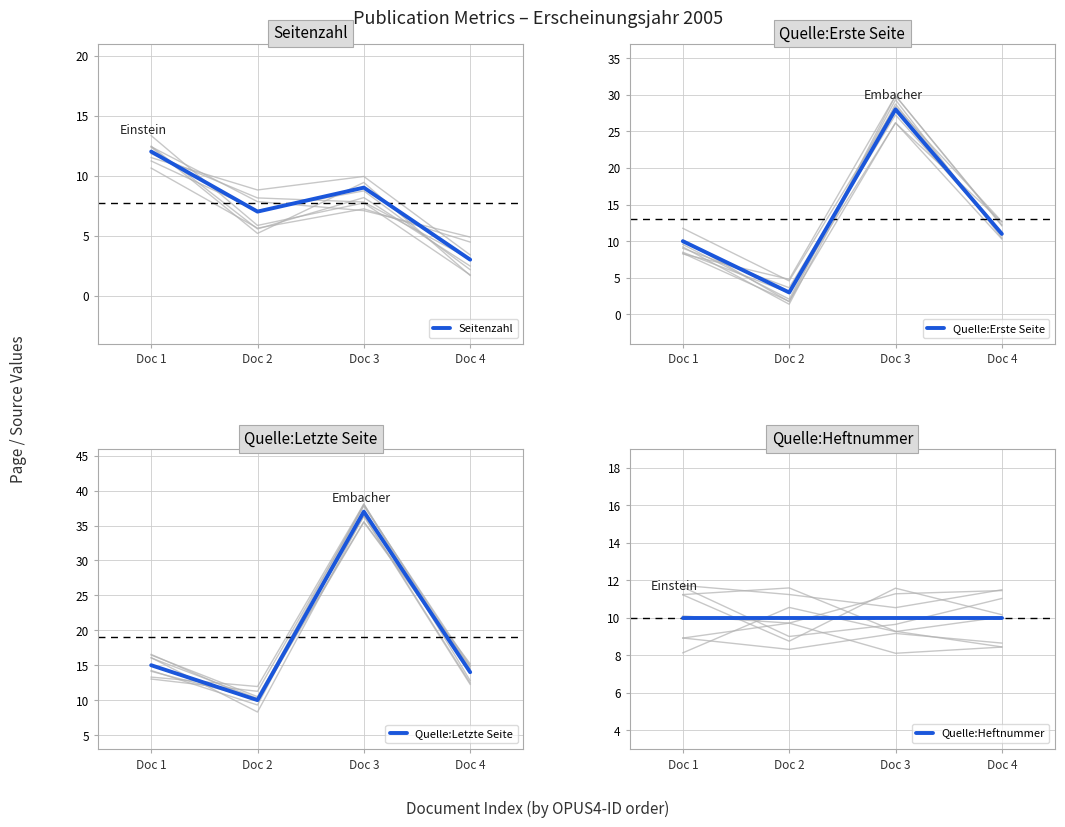

What is the maximum value for Quelle:Erste Seite?

28